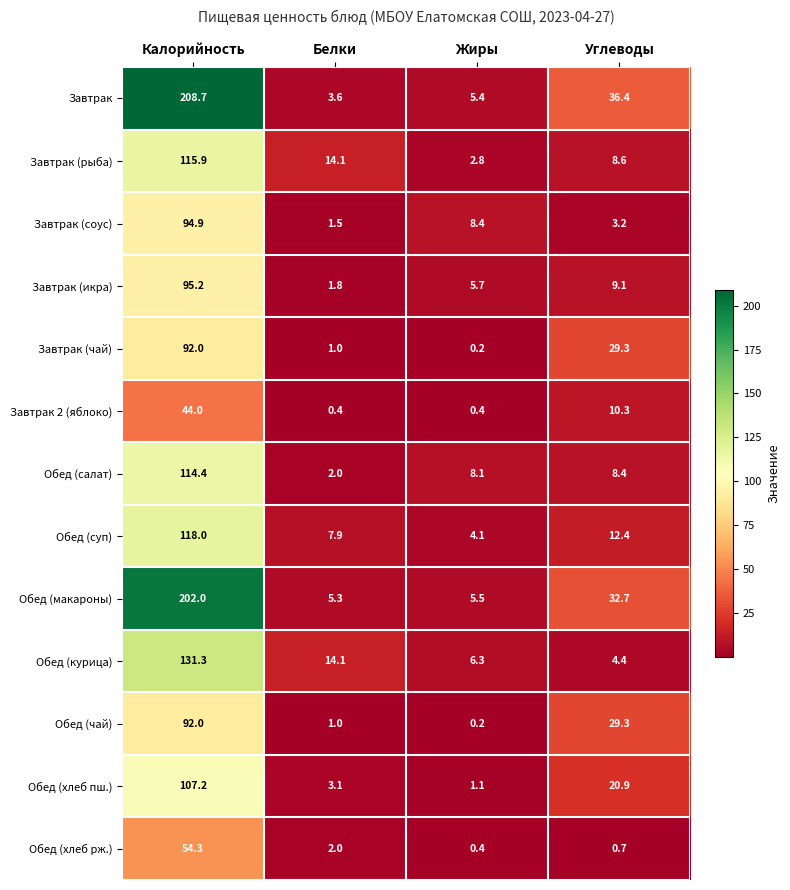

What is the highest value of the Обед (суп) series?

118.0